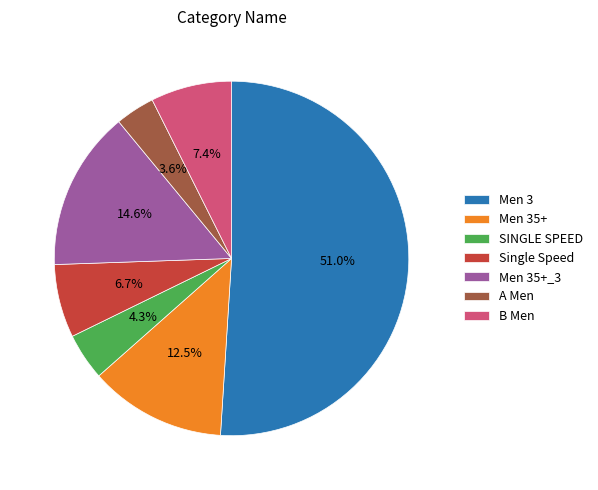

To the nearest percent, what is the difference between the B Men and Men 35+_3 slice percentages?

7%